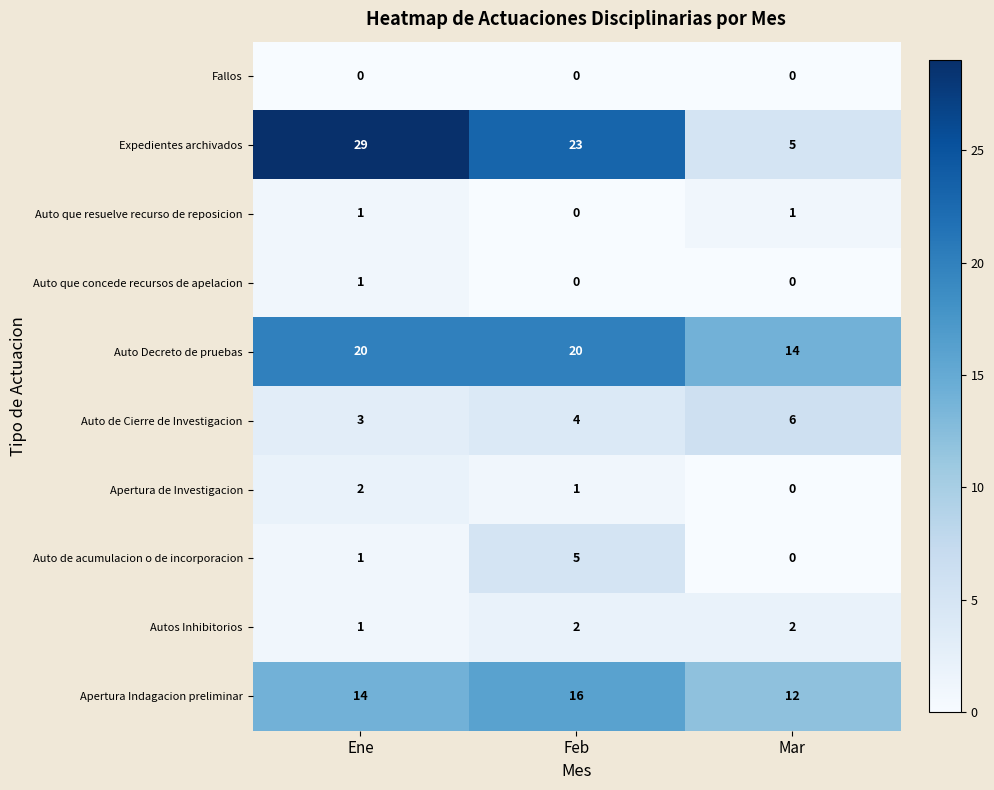

What is the spread (max minus min) of values at Ene?

29